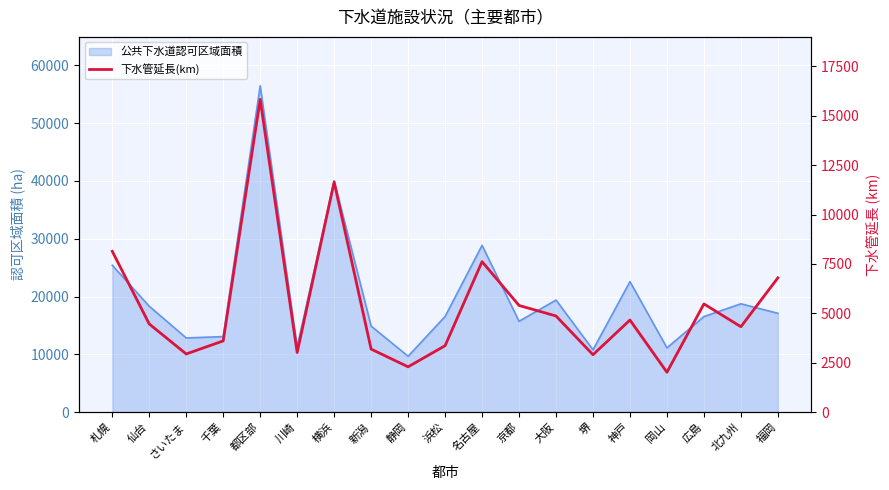

How many interior local valleys (lower than both neighbors) does the data have?

6